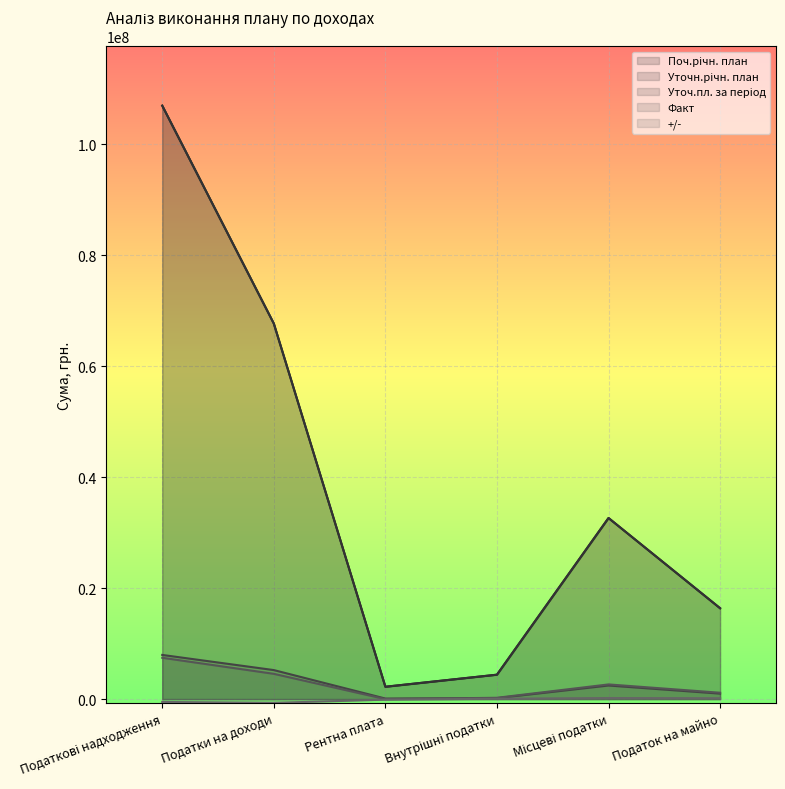

Which category has the highest value in the Факт series?

Податкові надходження